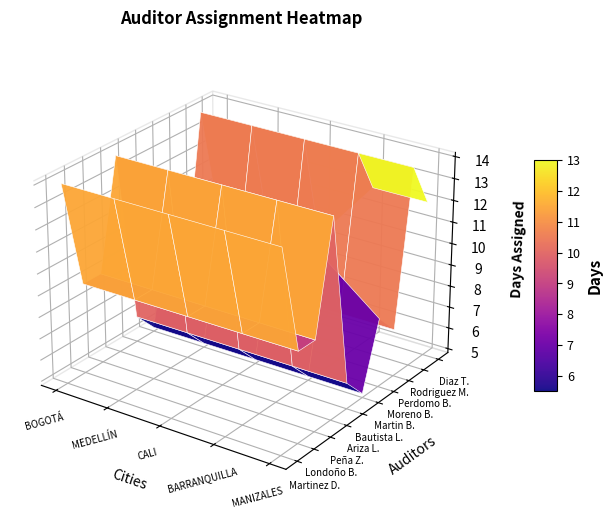

Is the value of Moreno Bernal Nancy Consuelo at 2 greater than the value of Londoño Berrio Gabriel Jaime at 0?

Yes